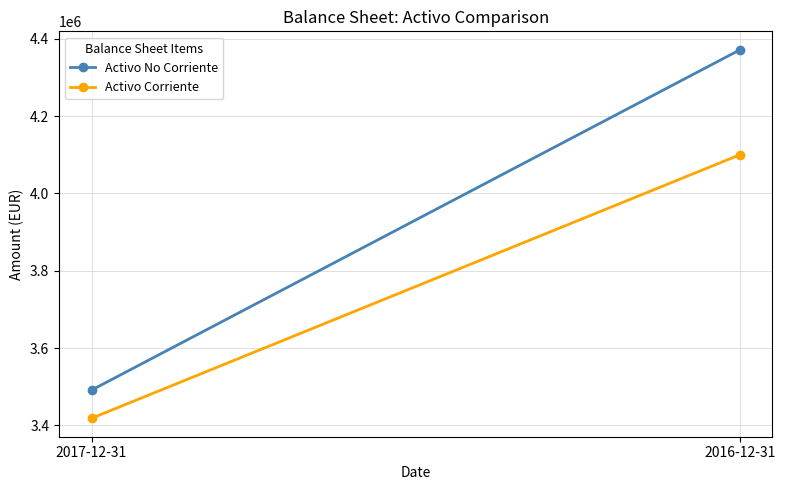

Between 2016-12-31 and 2017-12-31, which is larger?

2016-12-31